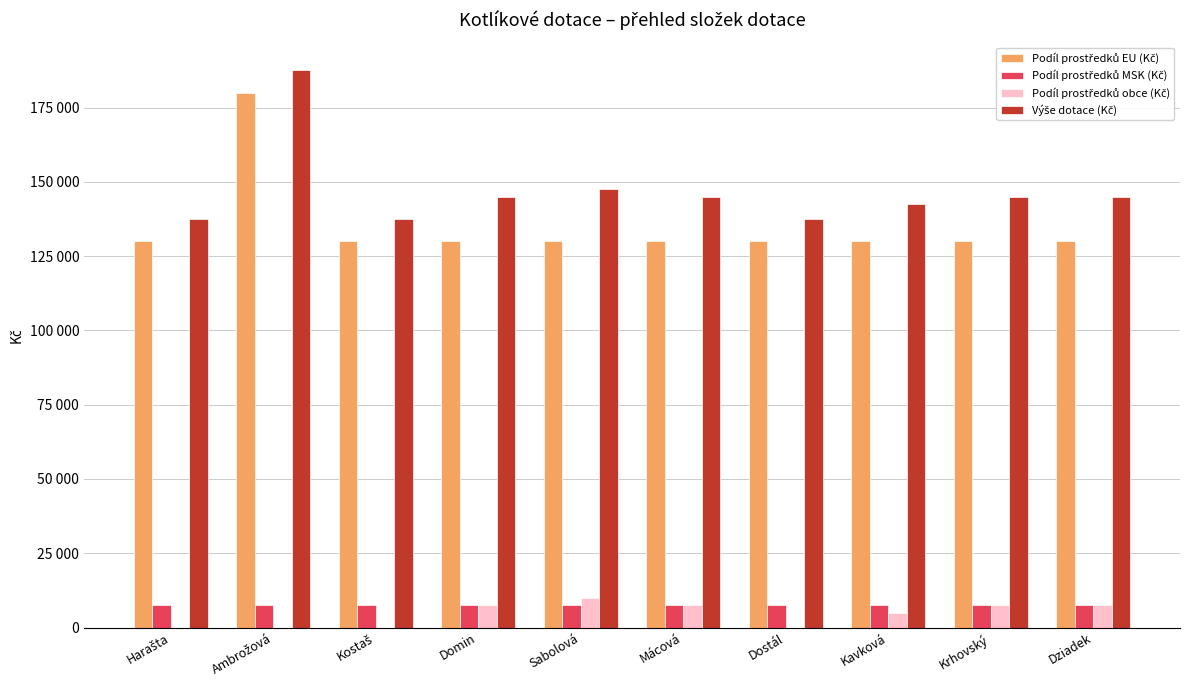

Are the bars horizontal?

No